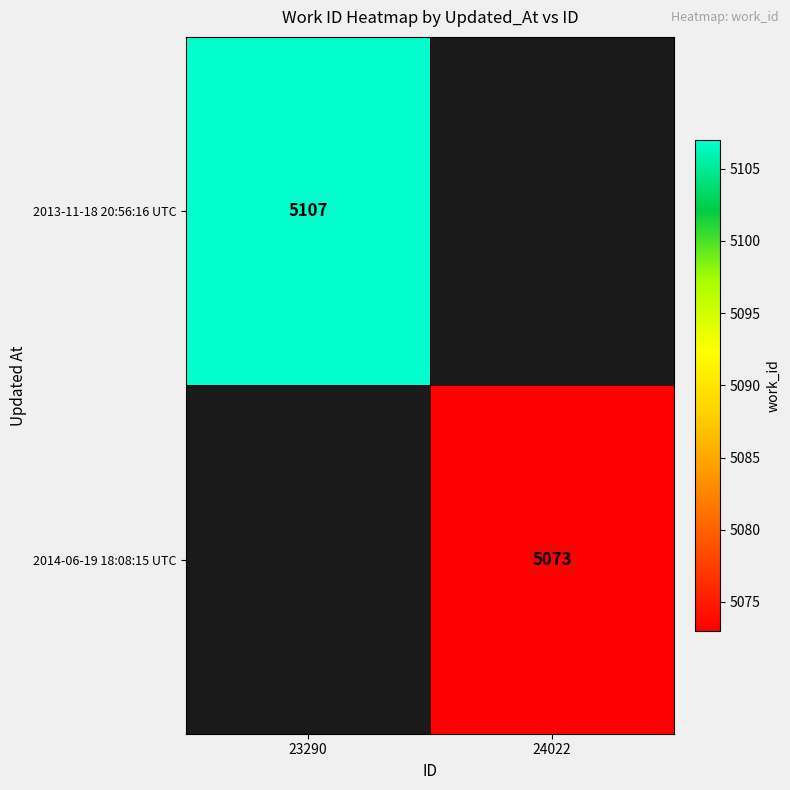

True or false: 2014-06-19 18:08:15 UTC has a value of 2674 at 24022.

False